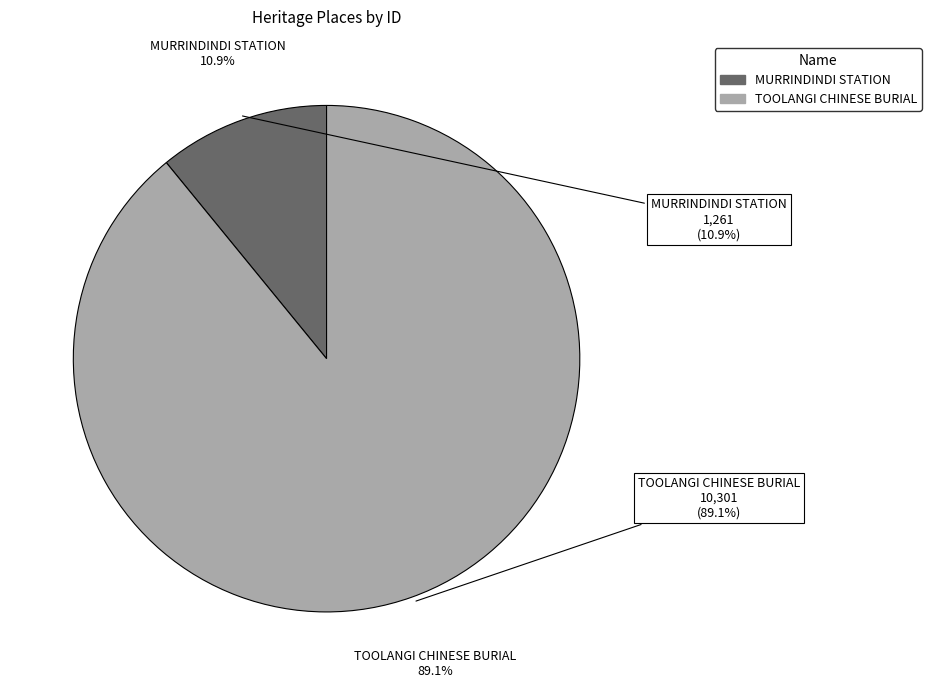

What portion of the pie excludes MURRINDINDI STATION?

89.1%